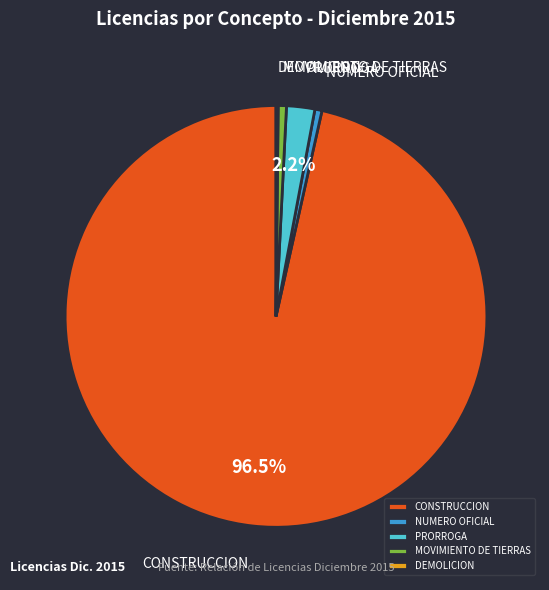

Between CONSTRUCCION and PRORROGA, which is larger?

CONSTRUCCION